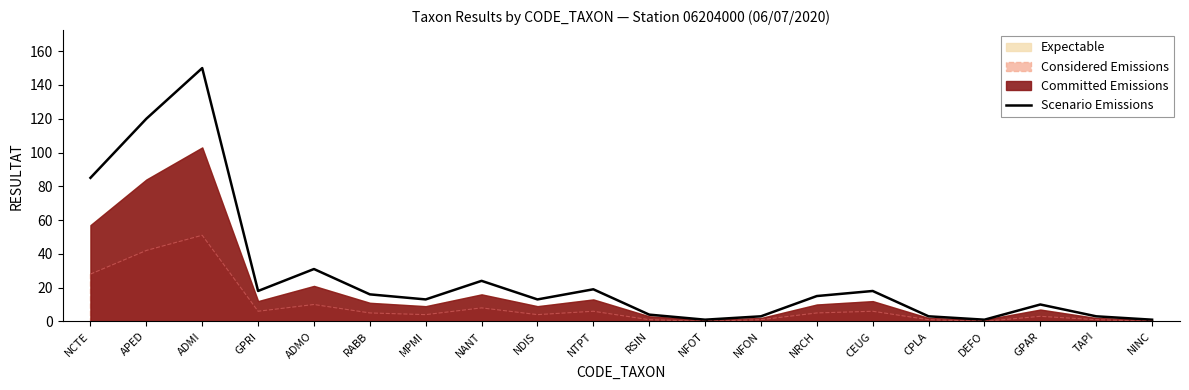

At which category does the chart reach its peak across all series?

ADMI